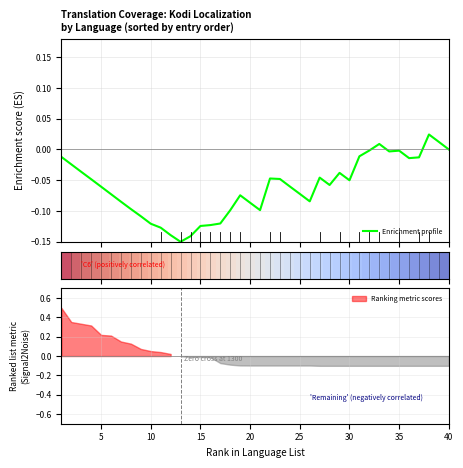

Does the chart display data point markers on the line(s)?

No